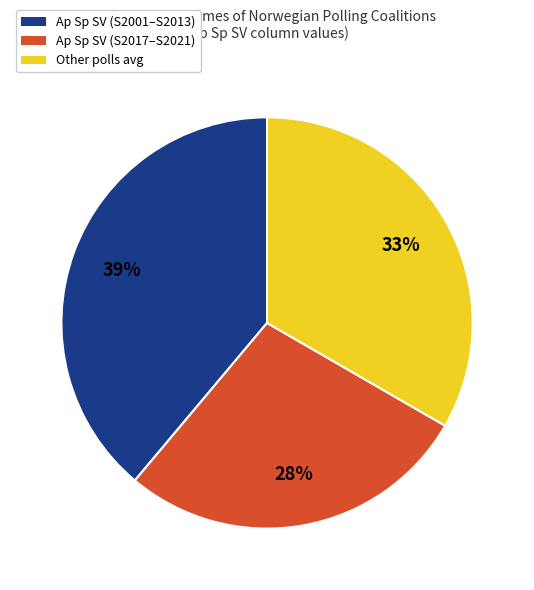

Do Ap Sp SV (S2001–S2013) and Other polls avg together represent more than half of the pie?

Yes